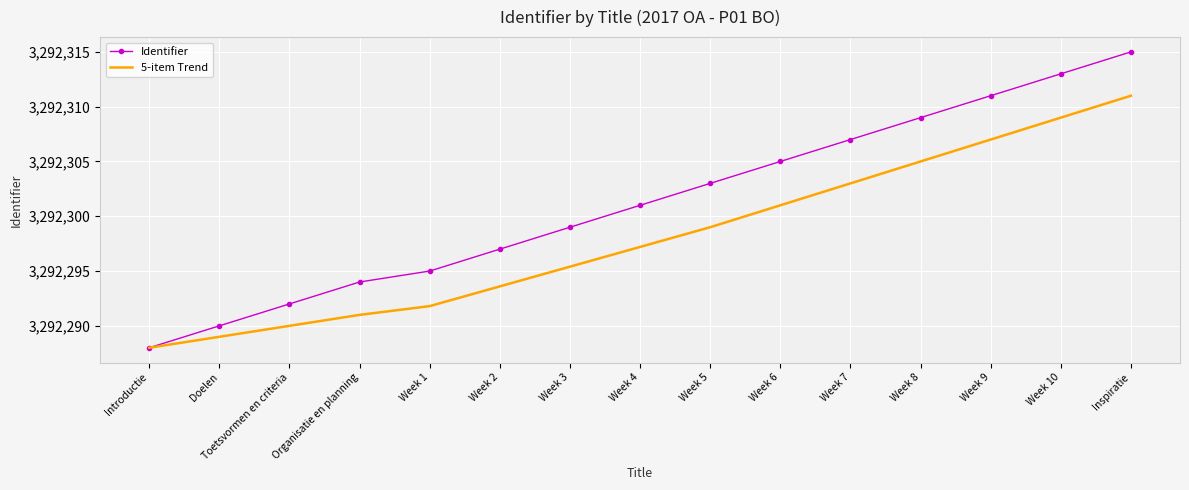

What is the total value across all series at Week 2?

6584590.6